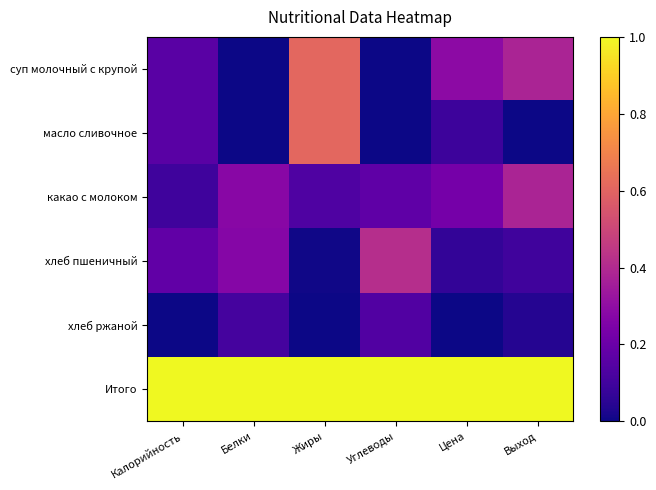

At Жиры, list the series in order from smallest to largest.

хлеб ржаной, хлеб пшеничный, какао с молоком, суп молочный с крупой, масло сливочное, Итого